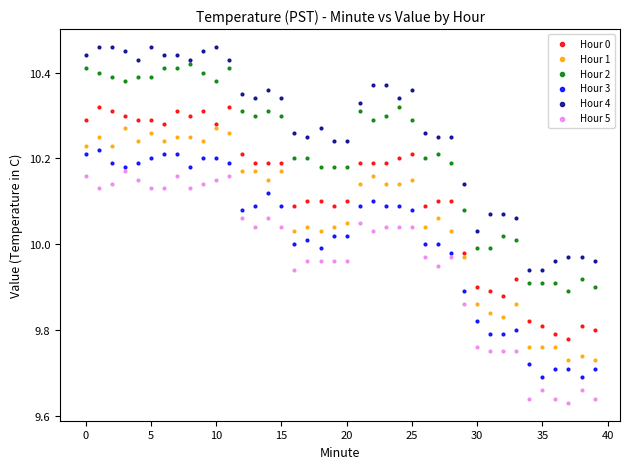

Which series contains the highest Y value?

Hour 4